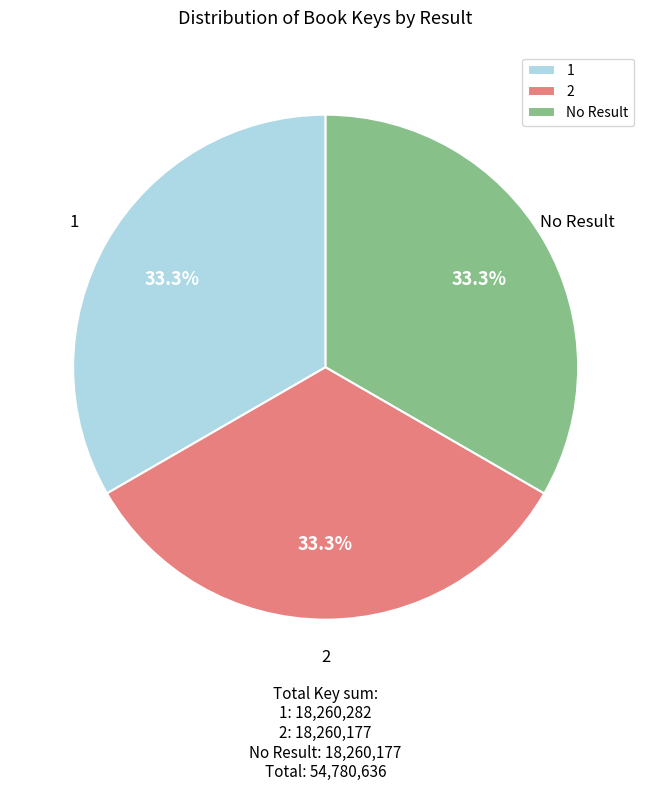

The 1 slice represents 23% of the pie. True or false?

False